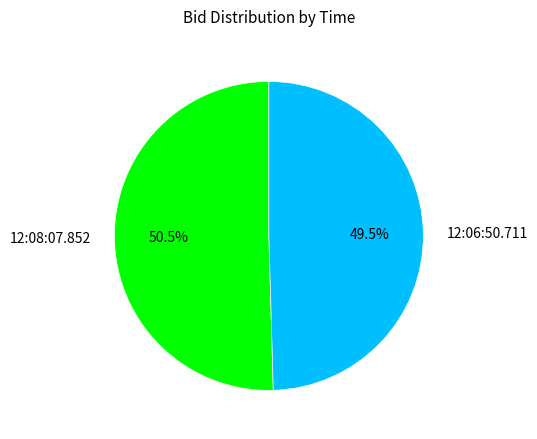

Which category has the smallest portion of the pie?

12:06:50.711